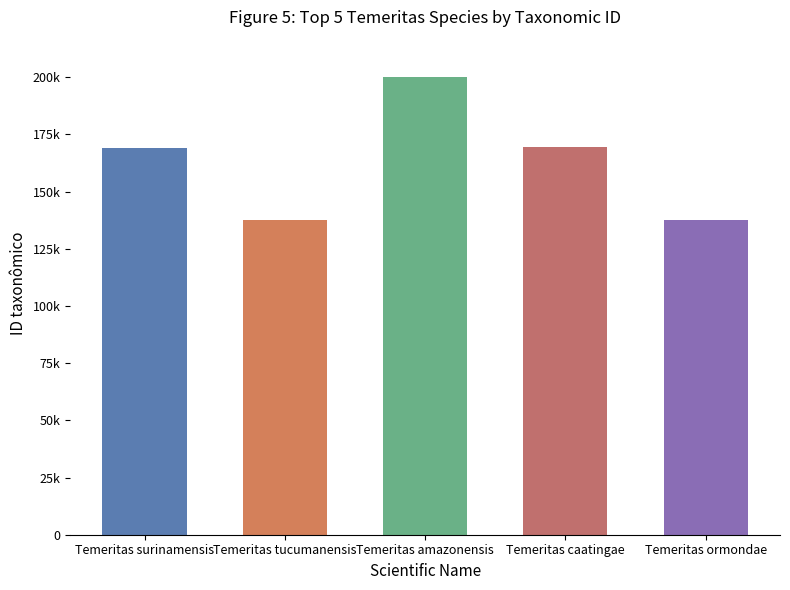

Are the bars grouped side by side (vs. stacked)?

No